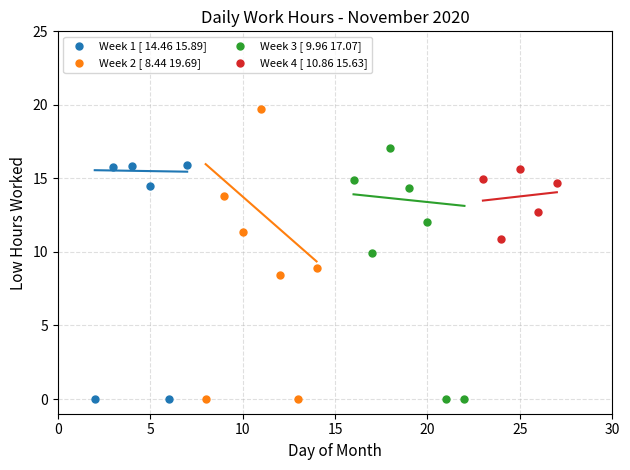

Which series contains the highest Y value?

Week 2 [ 8.44 19.69]